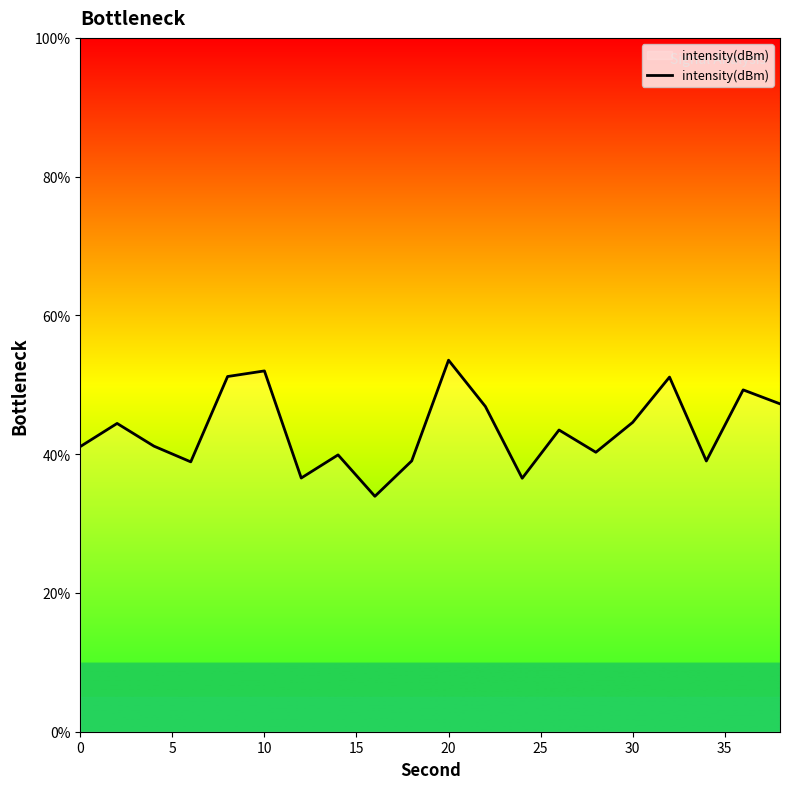

What is the maximum value shown in the chart?

53.5